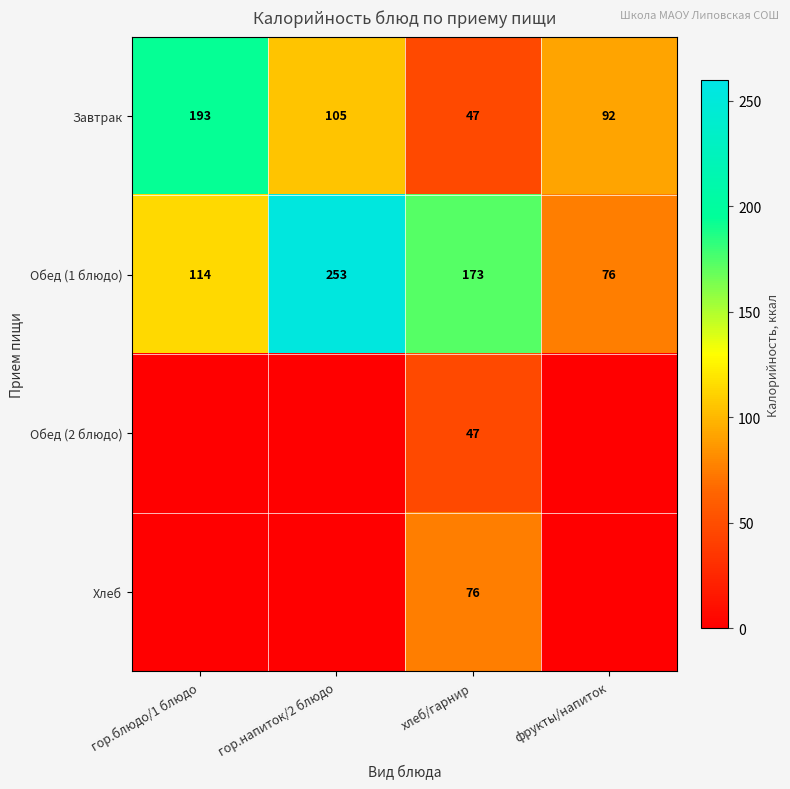

What is the difference between the highest and lowest values at хлеб/гарнир?

126